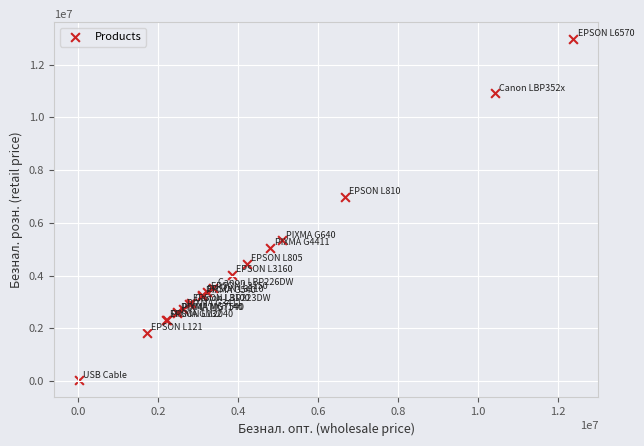

What Y value in the scatter plot is closest to 6493036?

6991600